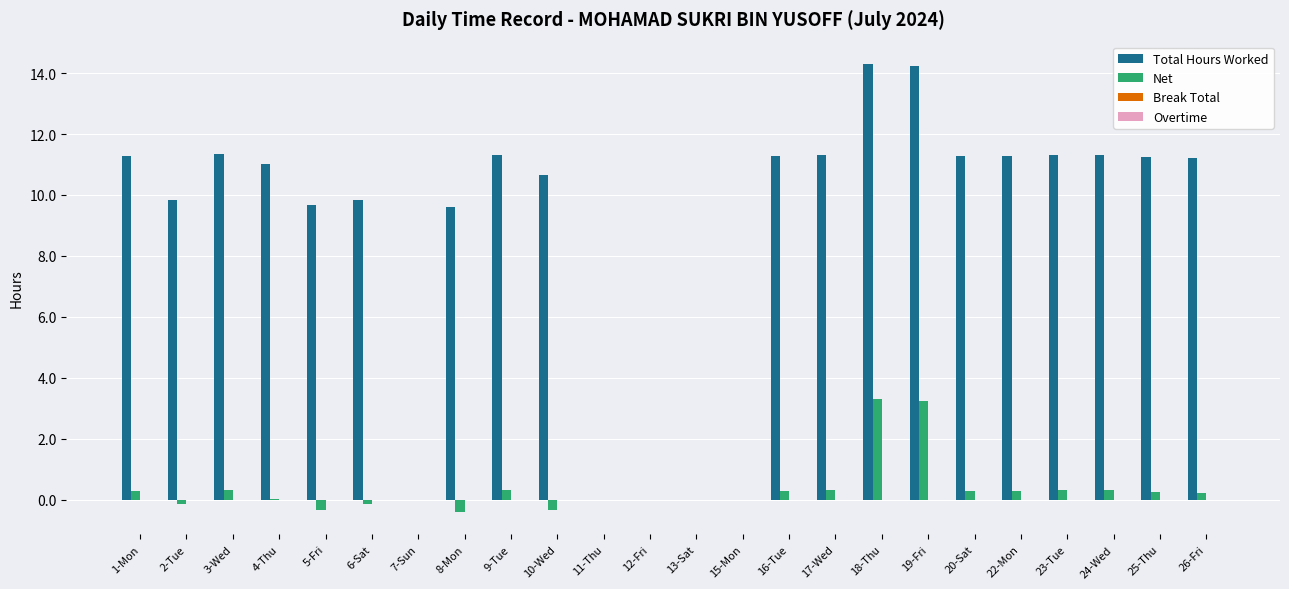

How many data points does each series have?

24